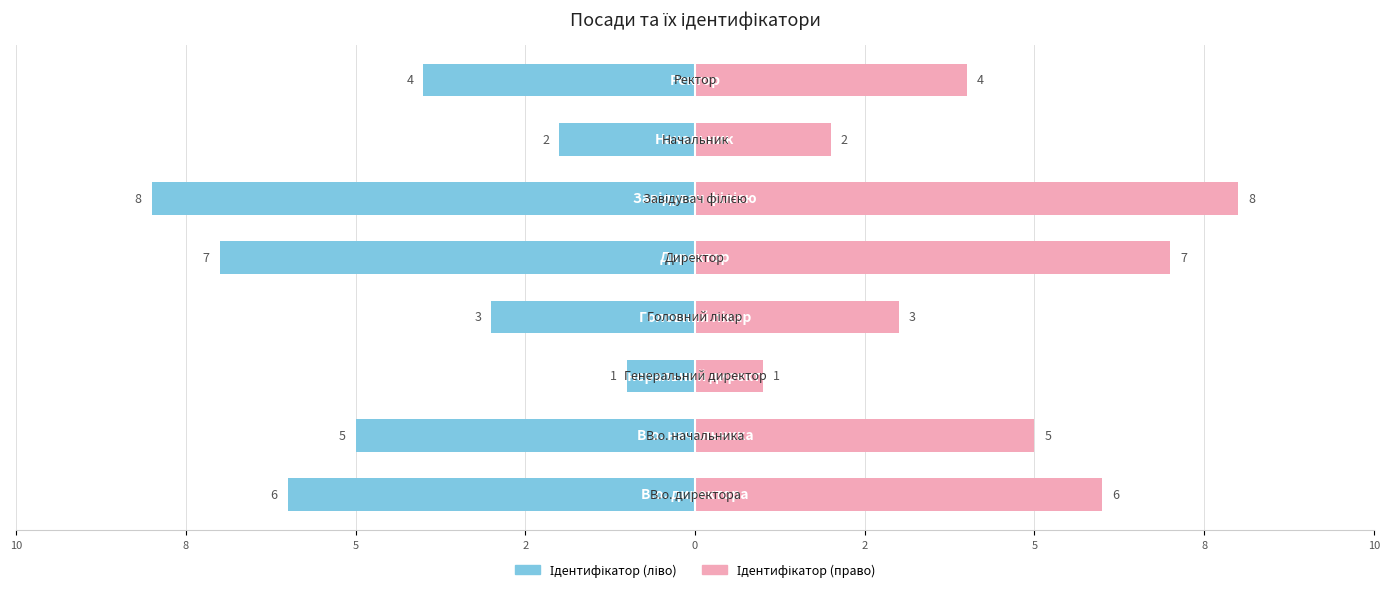

True or false: Ідентифікатор (right) has a value of 2 at 8.

False